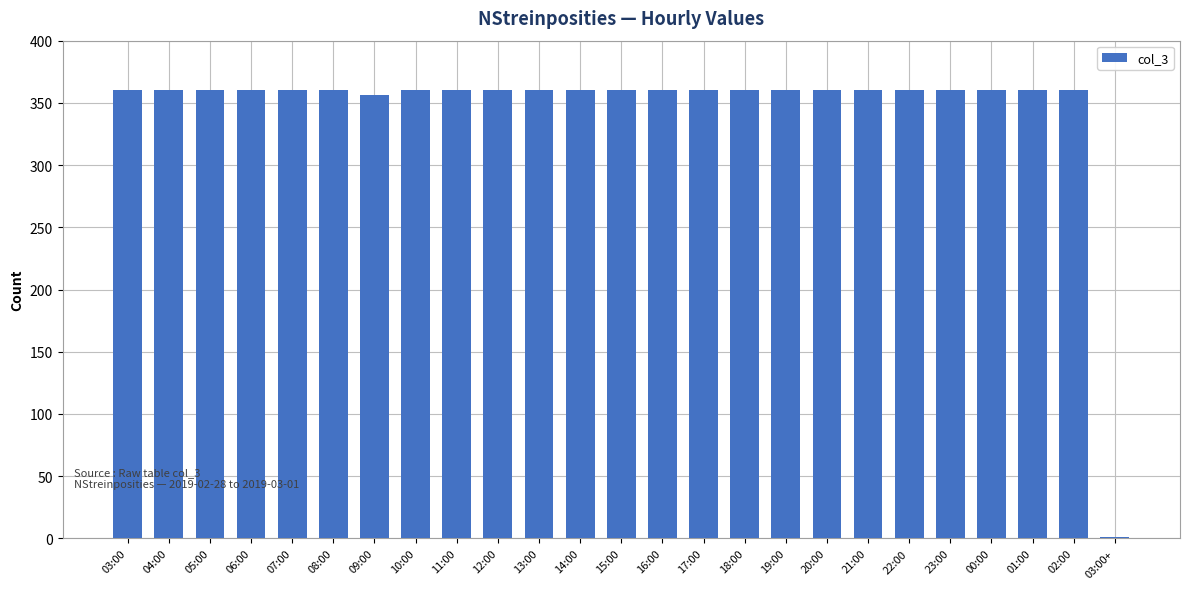

Reading left to right, transcribe all the data shown in this chart.

03:00=360	04:00=360	05:00=360	06:00=360	07:00=360	08:00=360	09:00=356	10:00=360	11:00=360	12:00=360	13:00=360	14:00=360	15:00=360	16:00=360	17:00=360	18:00=360	19:00=360	20:00=360	21:00=360	22:00=360	23:00=360	00:00=360	01:00=360	02:00=360	03:00+=1